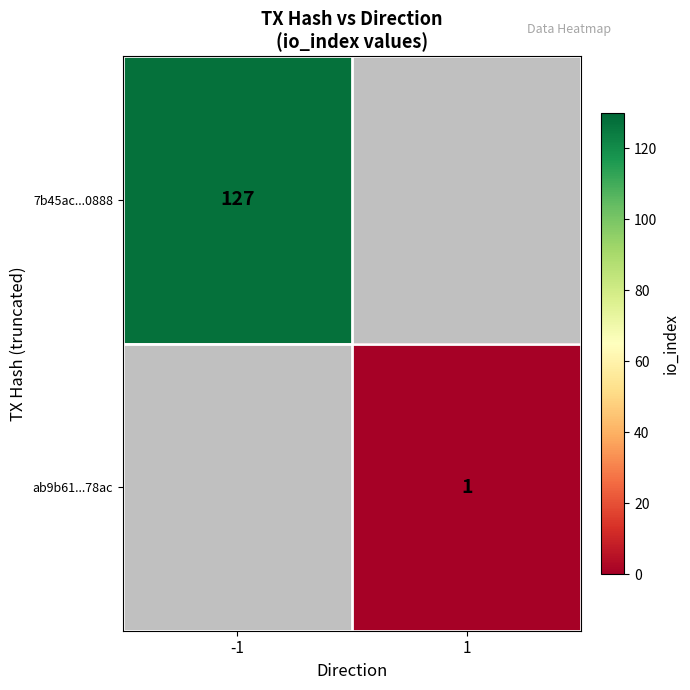

True or false: 7b45ac...0888 has a value of 217 at -1.

False